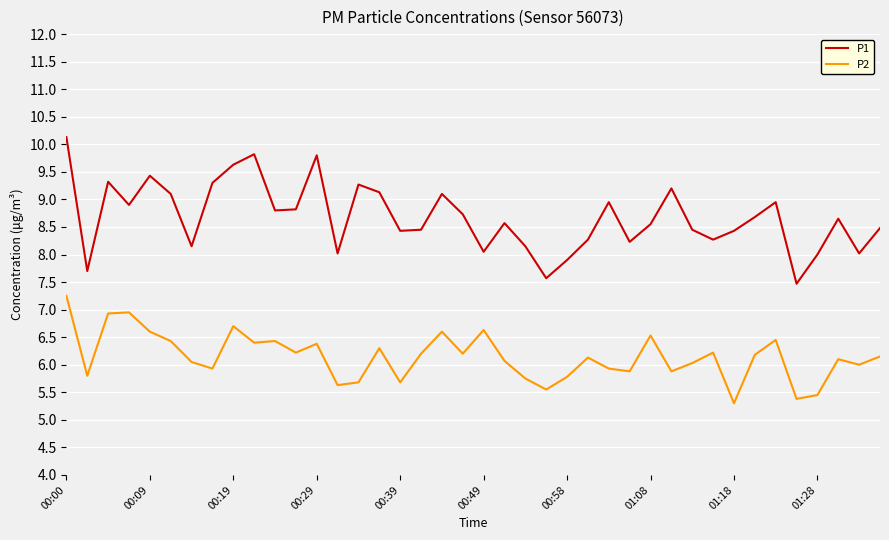

Which series has the widest spread of values?

P1